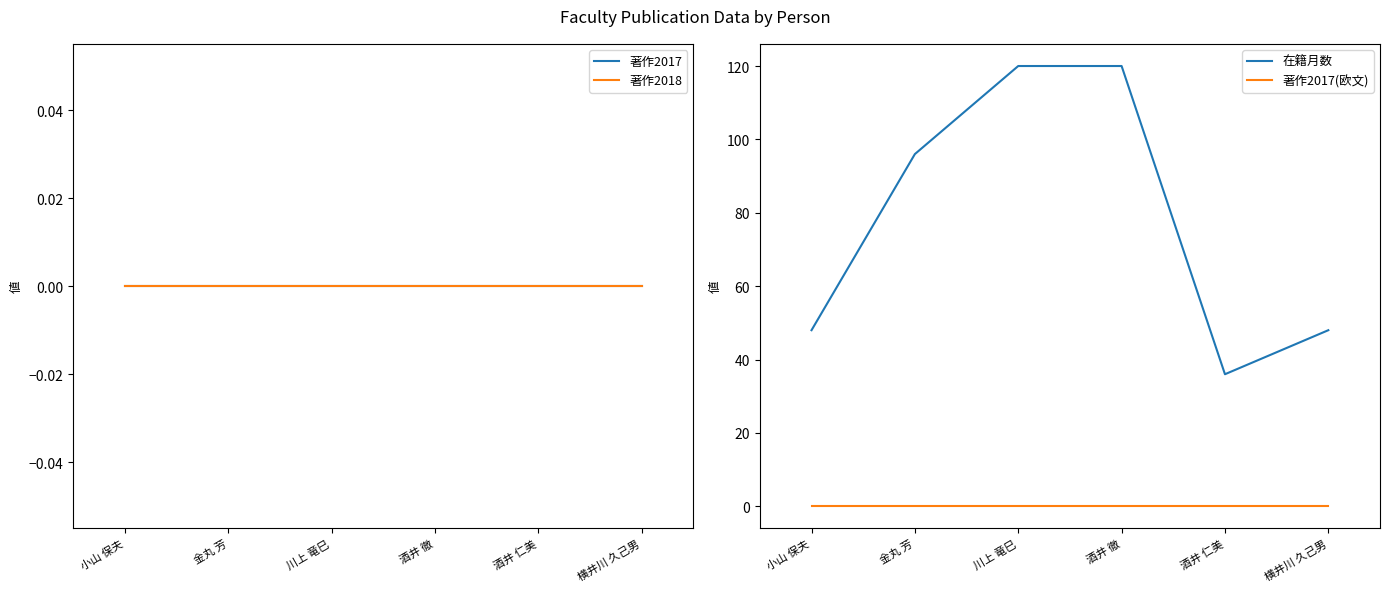

How many categories are shown in the chart?

6